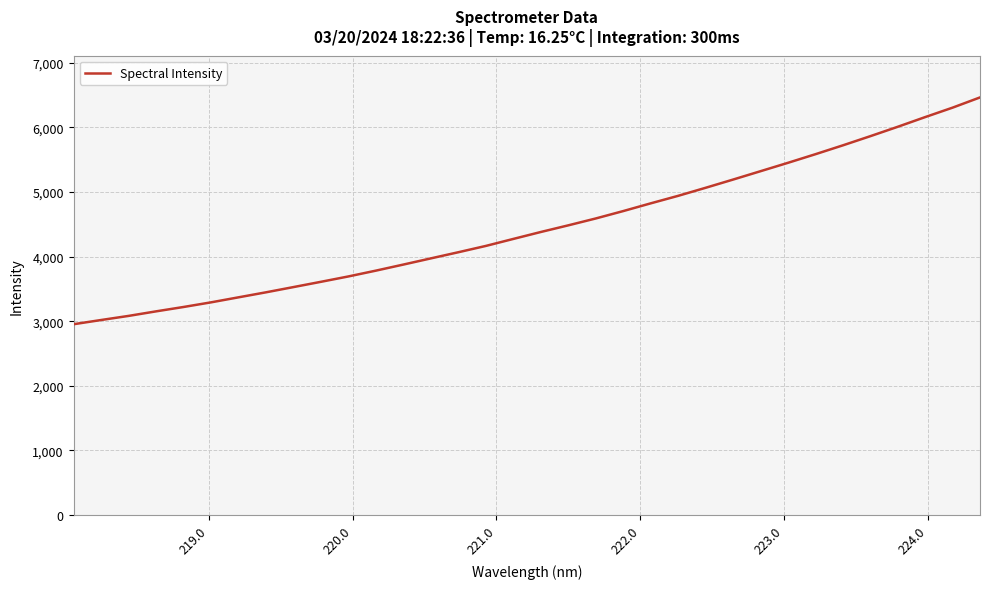

What is the maximum value shown in the chart?

6465.4